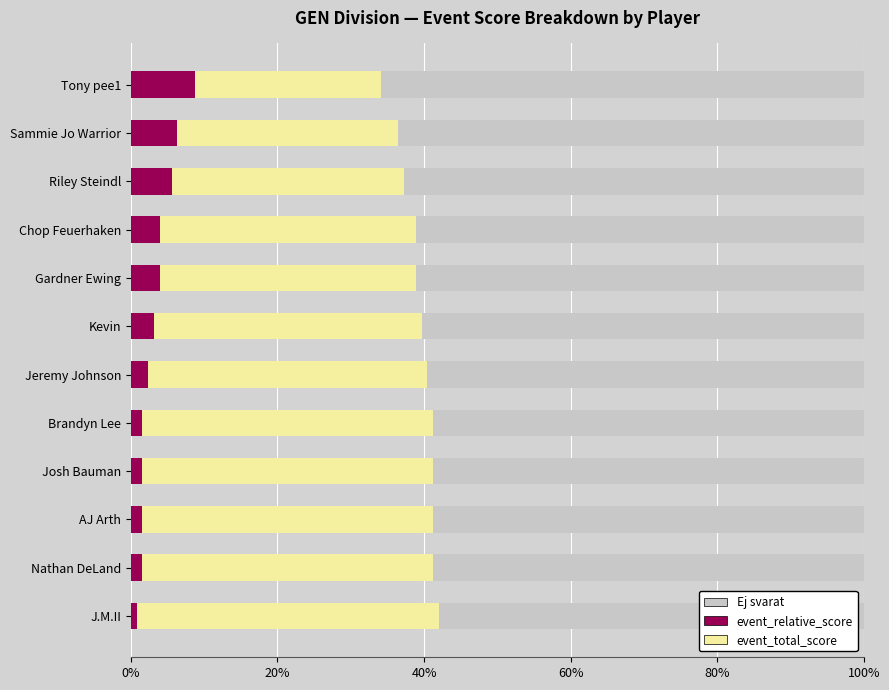

How many data points does each series have?

12